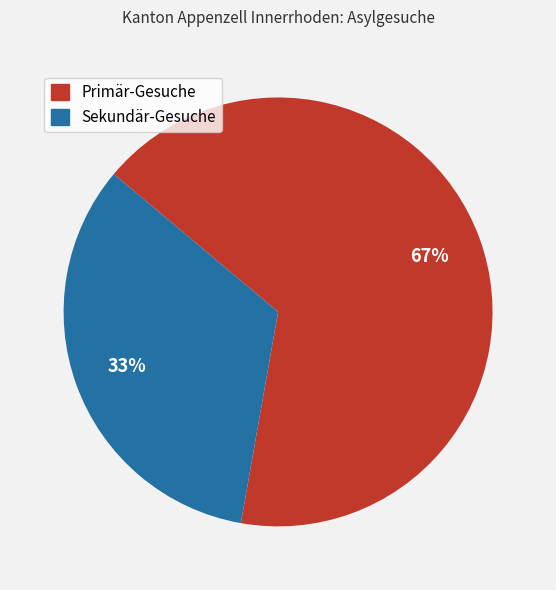

What is the smallest slice in the pie chart?

Sekundär-Gesuche